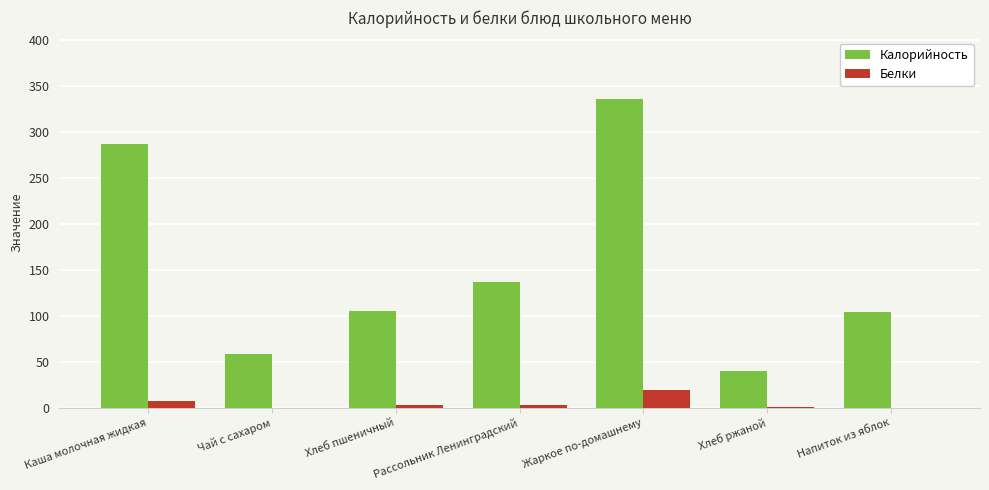

What is the sum of all Калорийность values?

1065.3